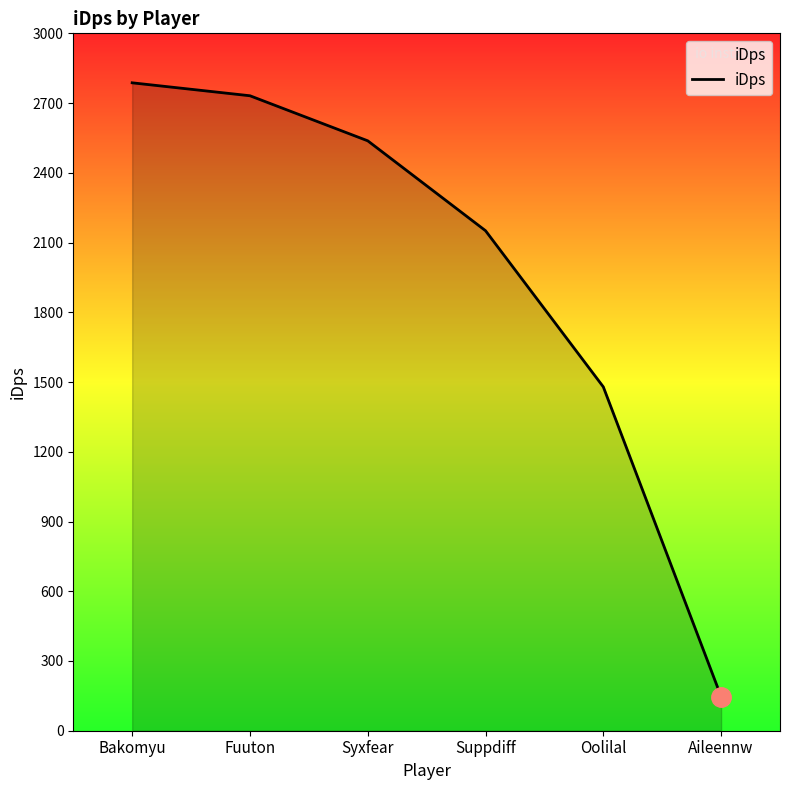

The chart shows a value of 2491.3 at Oolilal. True or false?

False